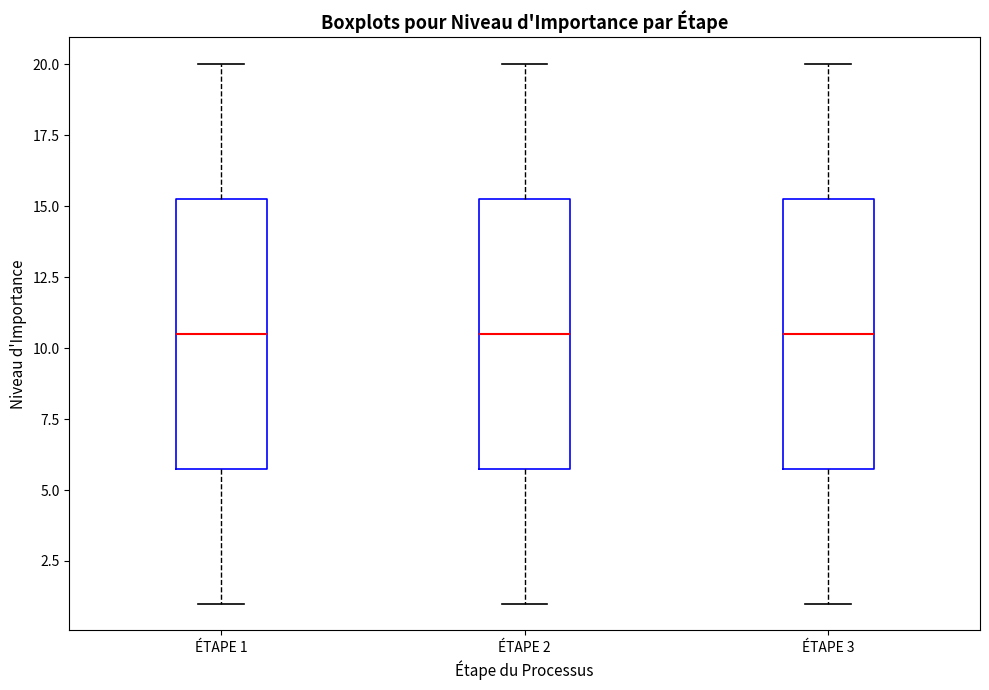

Where does the median line of the box for ÉTAPE 2 sit on the y-axis? The values are not printed on the chart, so give them approximately, as read against the axis.

10.5